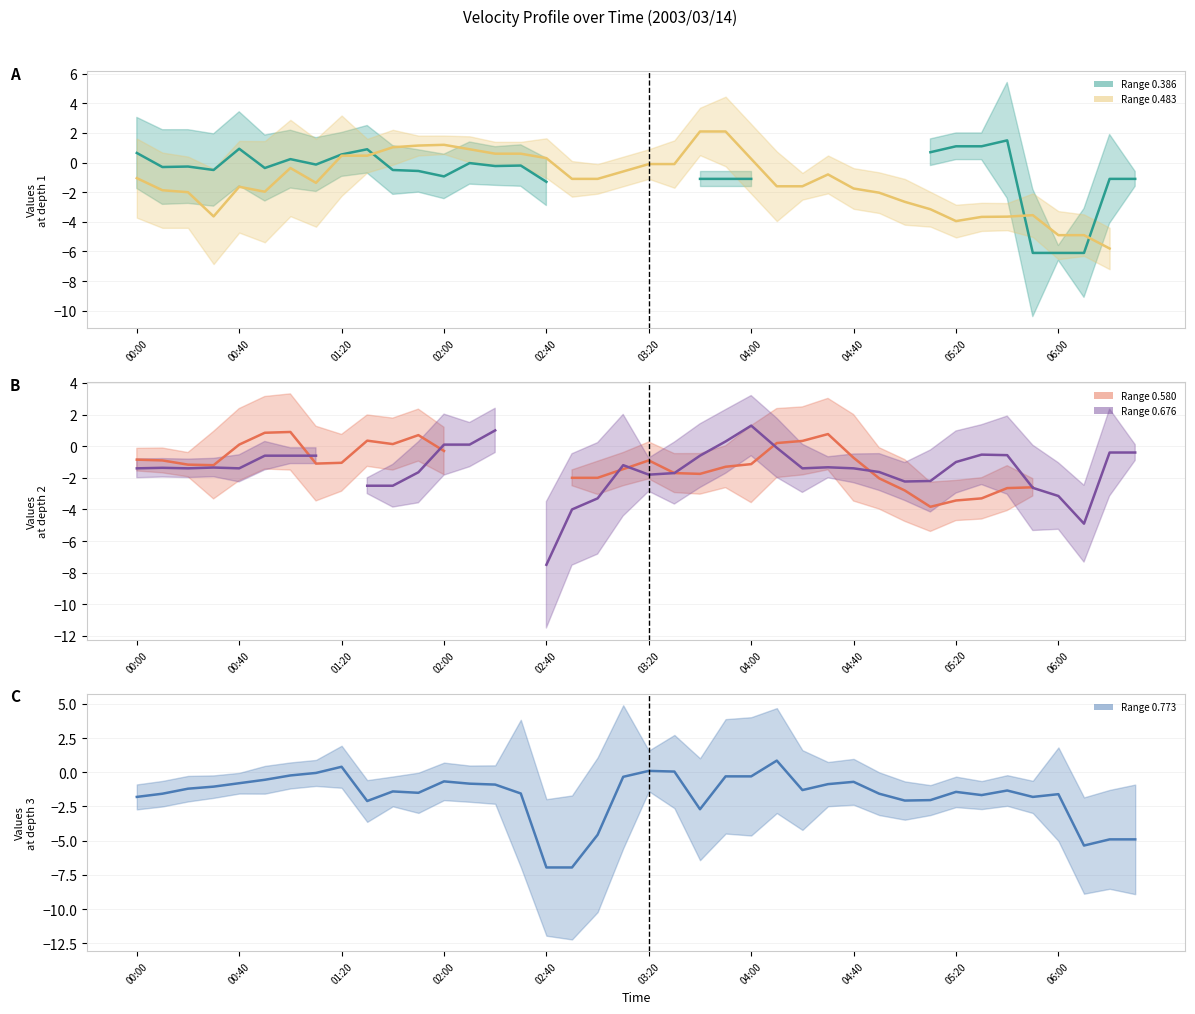

What is the total value across all series at 34?

-6.7